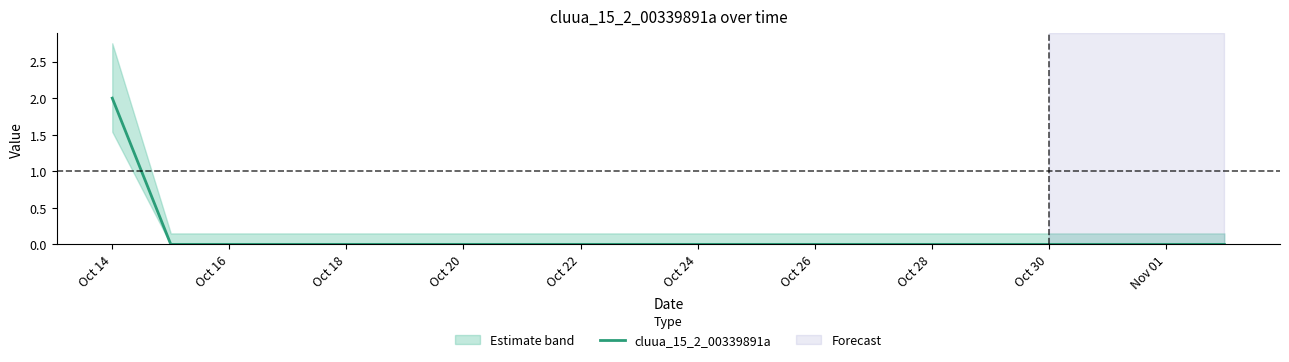

Is it true that cluua_15_2_00339891a equals -1 at Oct 24?

False